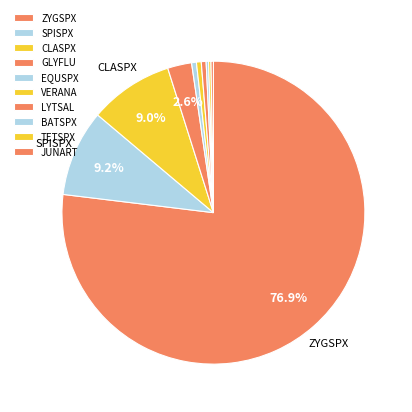

To the nearest percent, what is the difference between the largest and smallest slice percentages?

77%